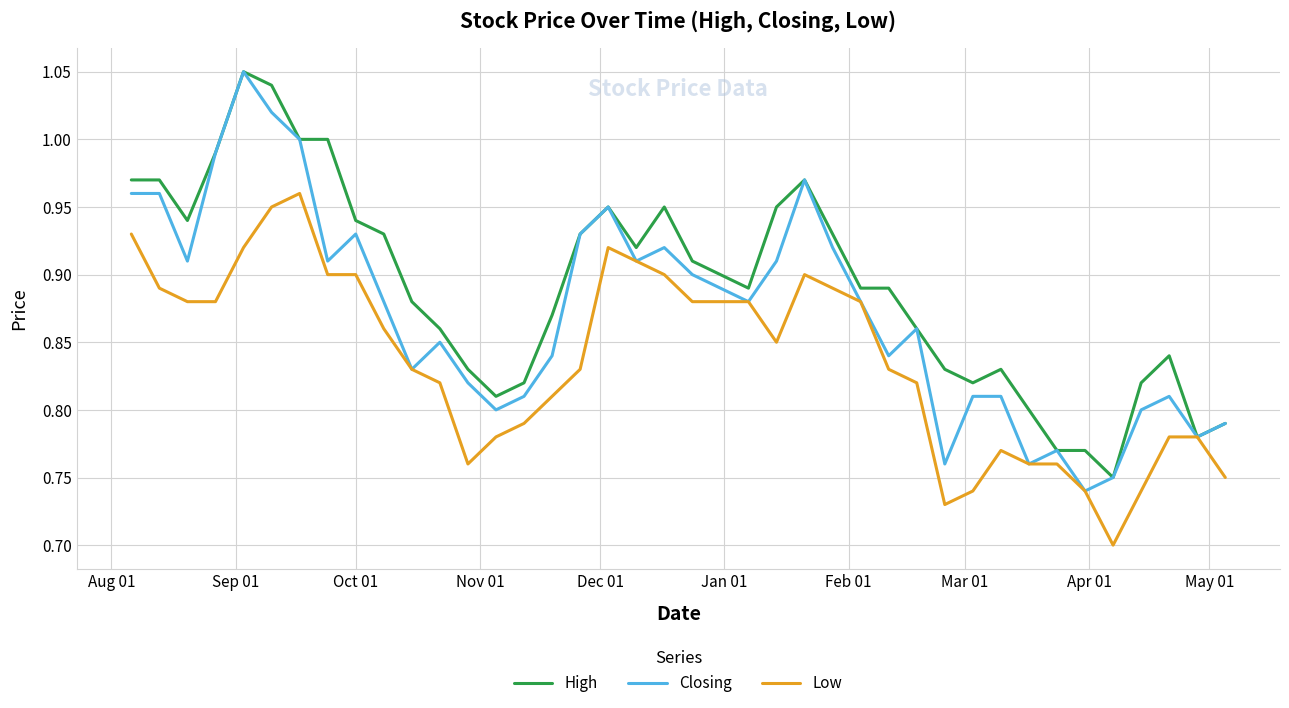

True or false: Low and Closing cross at least once.

False